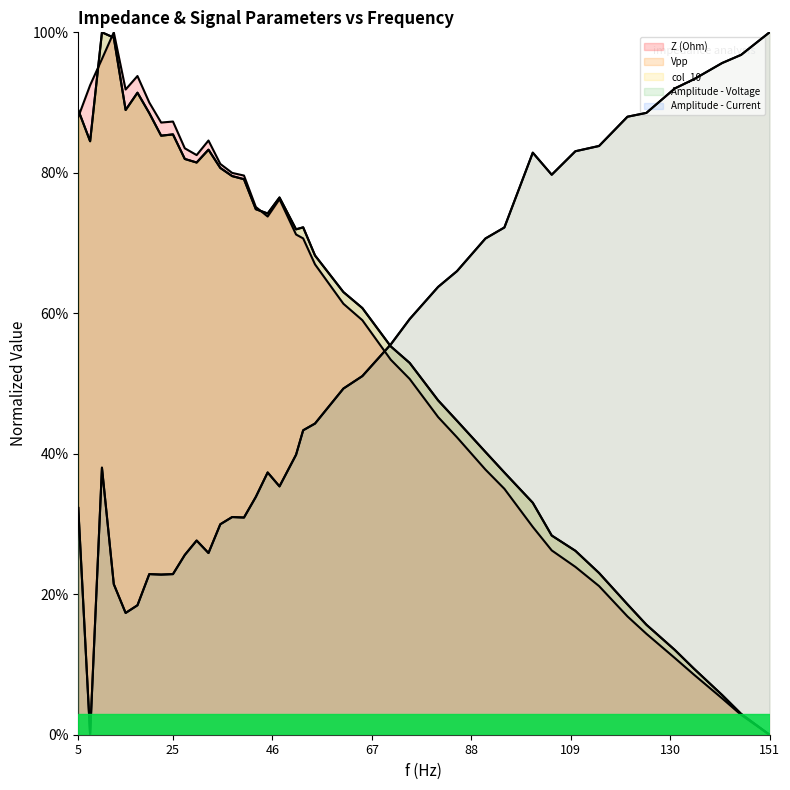

Which series ends up on top after the final intersection of col_10 and Z (Ohm)?

col_10